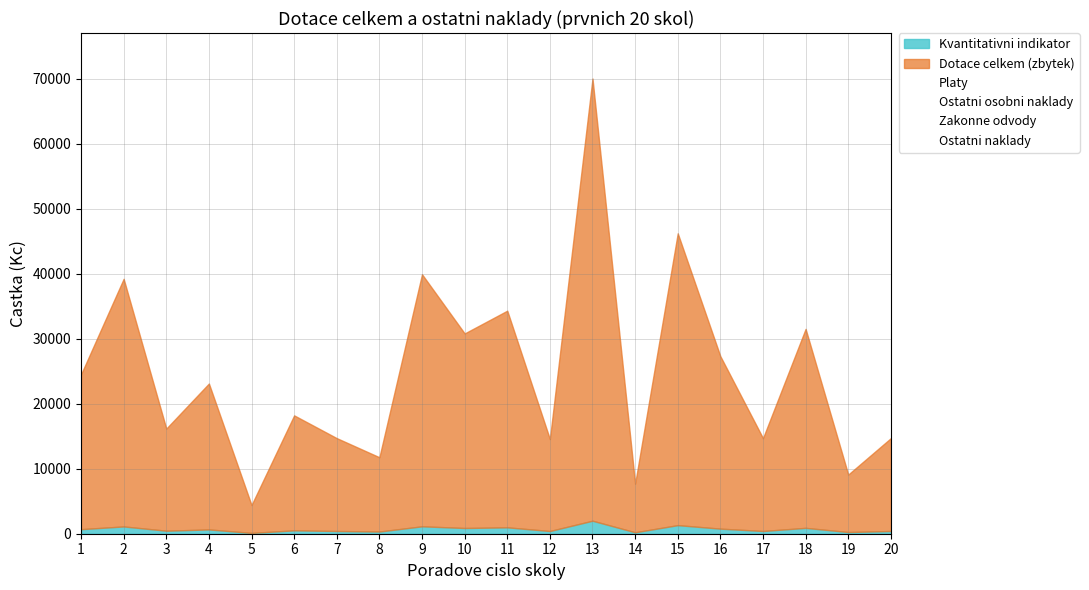

True or false: Ostatni naklady and Ostatni osobni naklady cross at least once.

False